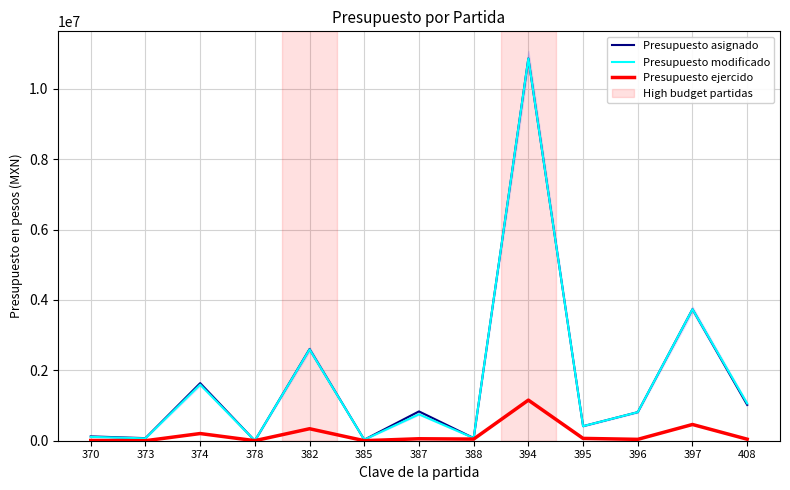

Which category has the lowest value in the Presupuesto asignado series?

378